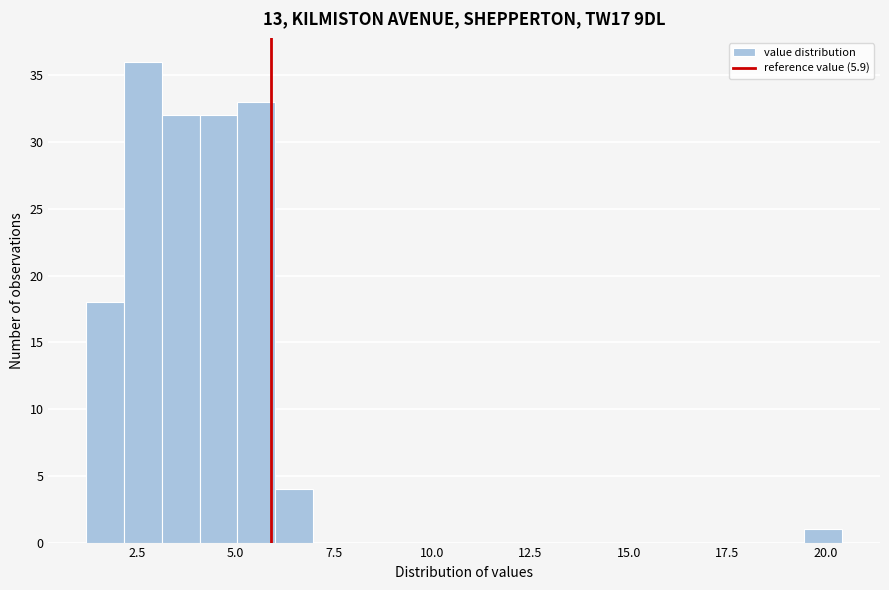

Read against the x-axis, roughly where is the centre of the tallest bar?

2.5